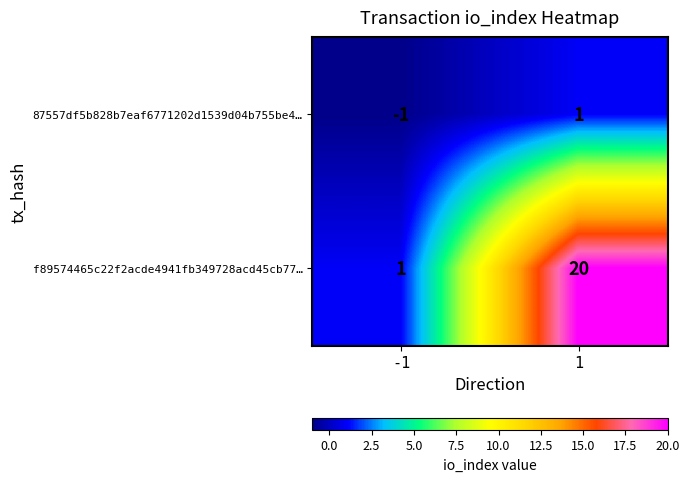

Which series changed the most between -1 and 1?

f89574465c22f2acde4941fb349728acd45cb77…